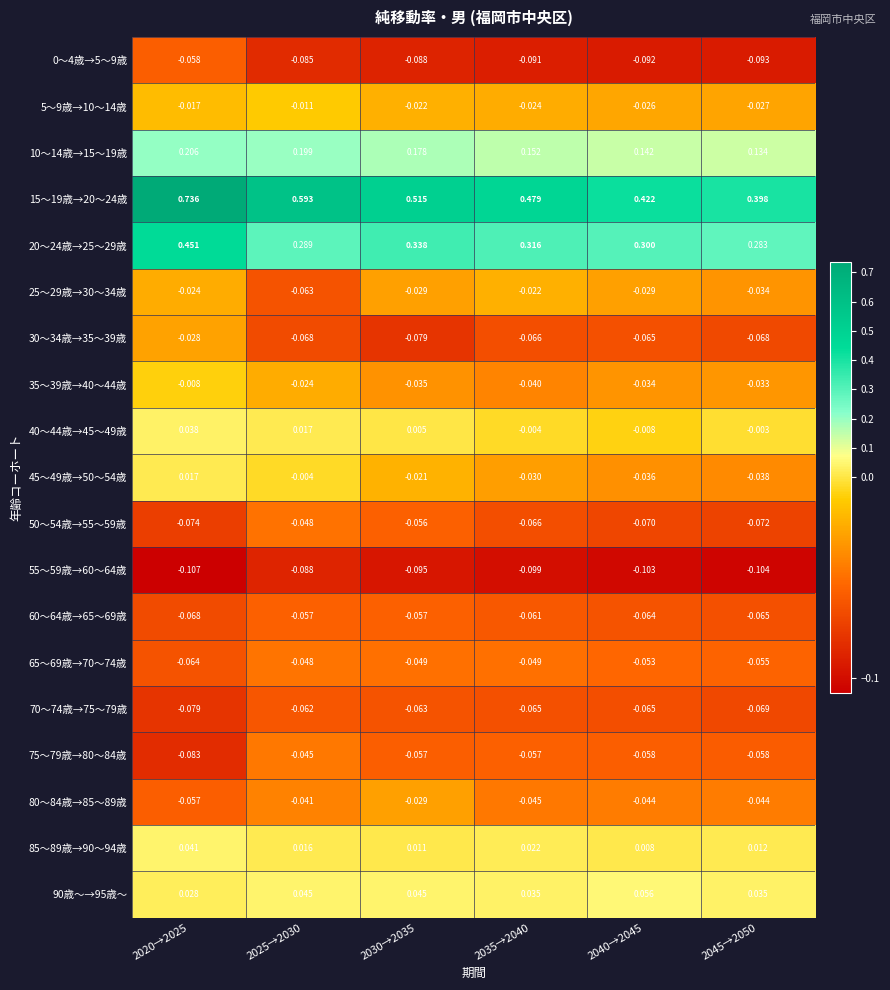

Is the value of 75～79歳→80～84歳 at 2040→2045 greater than the value of 80～84歳→85～89歳 at 2035→2040?

No